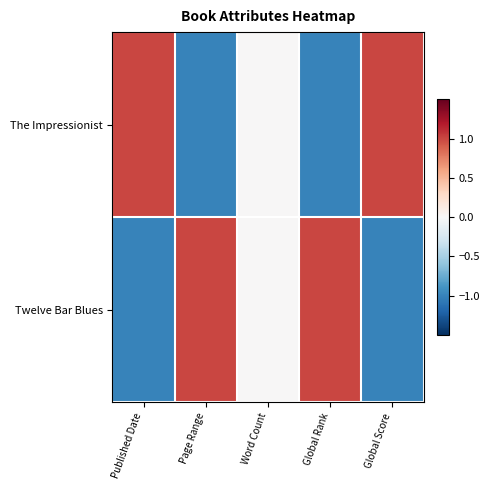

How many categories are shown in the chart?

5